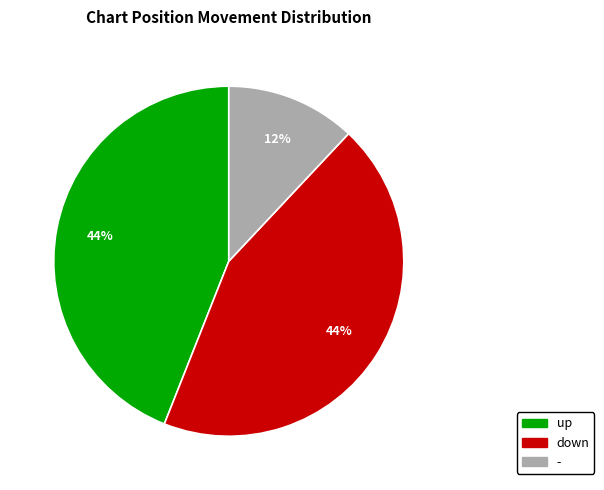

How many slices are in this pie chart?

3